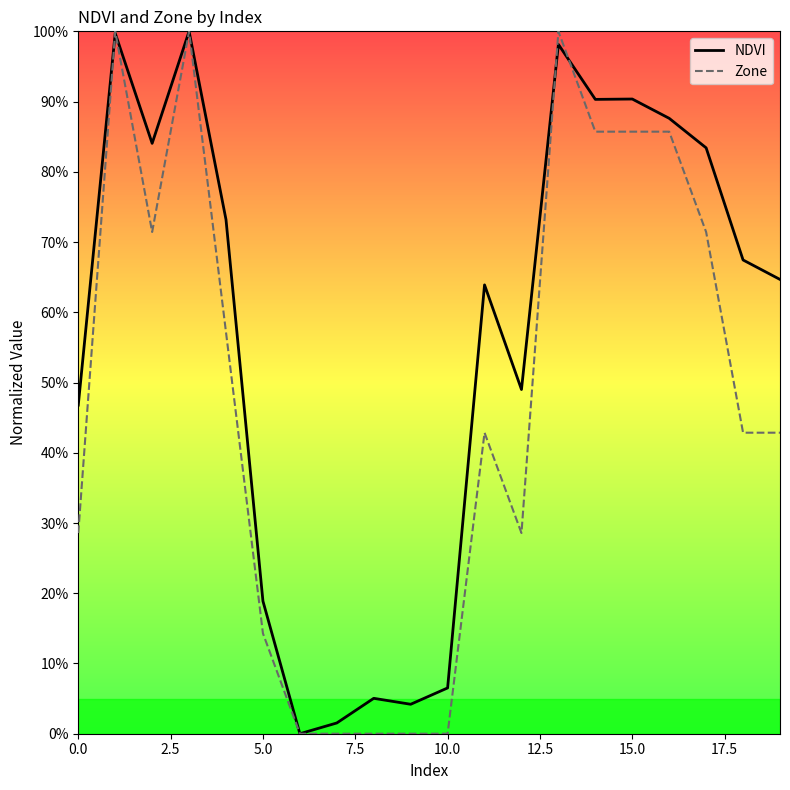

After their last crossing, which series has the higher values: Zone or NDVI?

NDVI